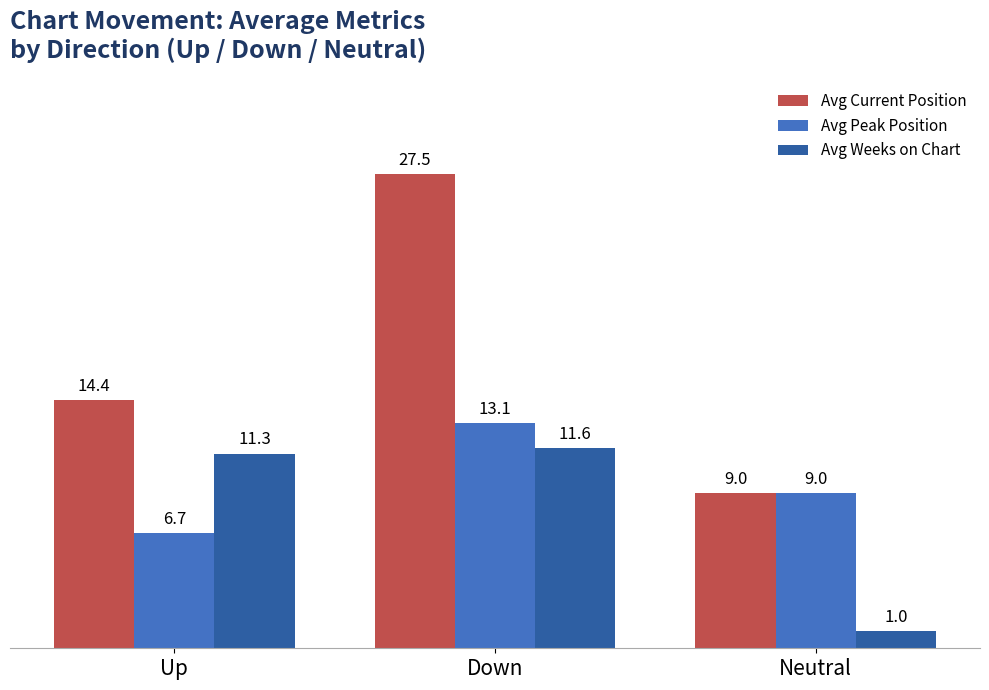

What is the label of the 2nd bar from the left?

Down